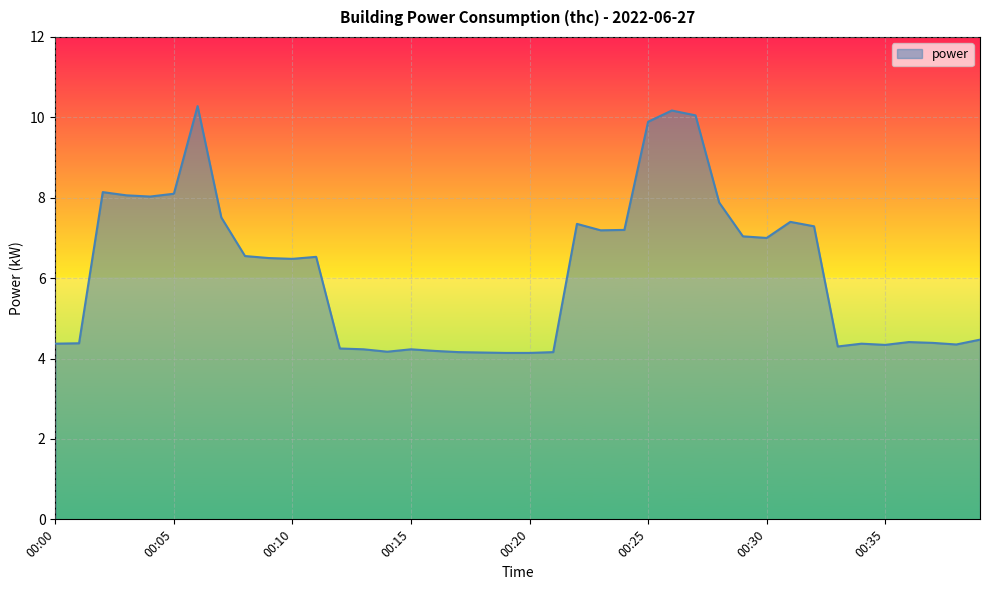

How many lines are shown in the chart?

1